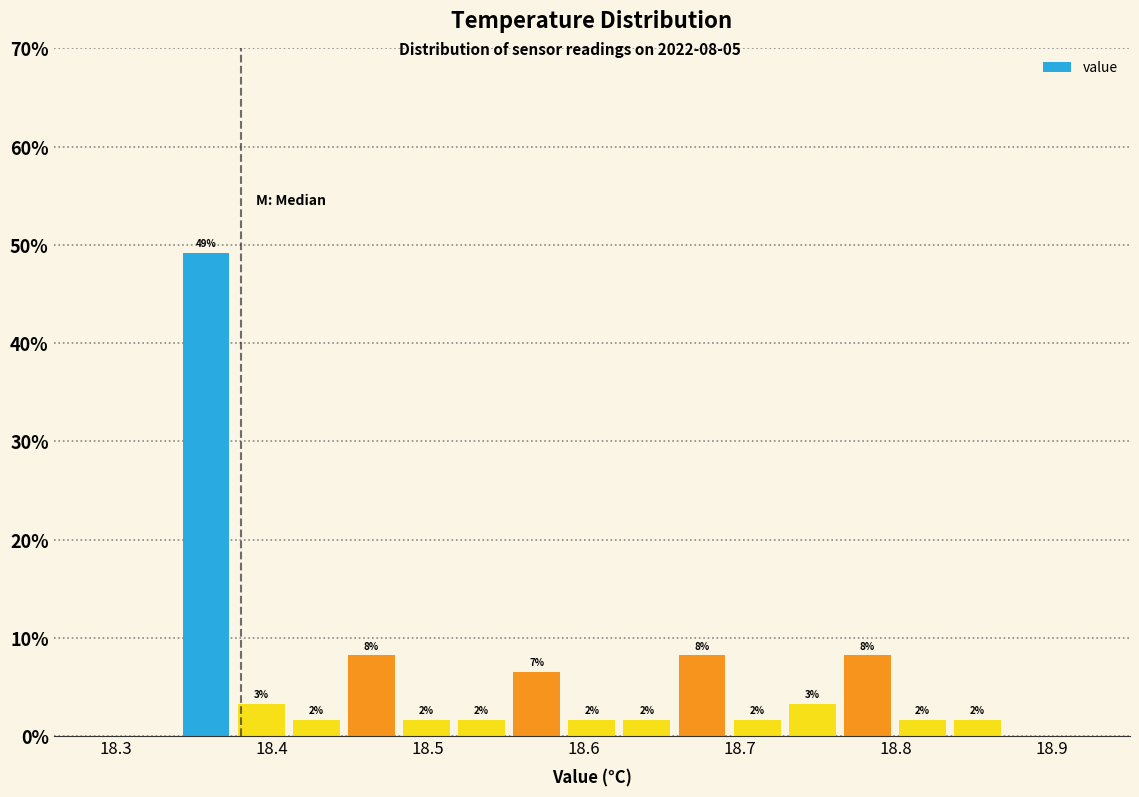

Around what value on the x-axis is the tallest bar? Give the approximate position of its centre, as read against the axis.

18.36